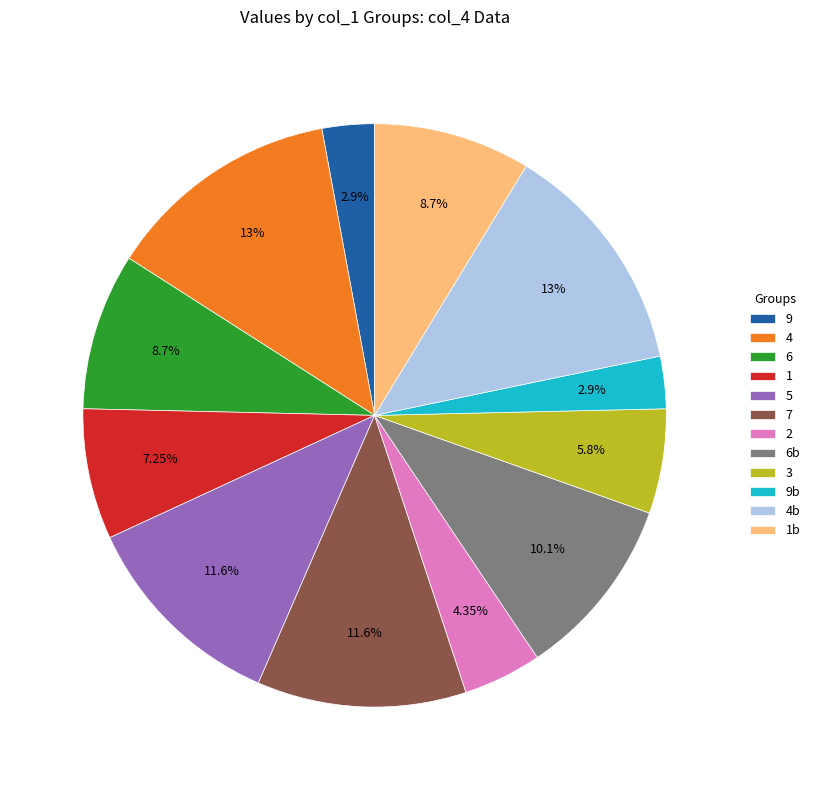

To the nearest percent, what portion does 1 represent?

7%